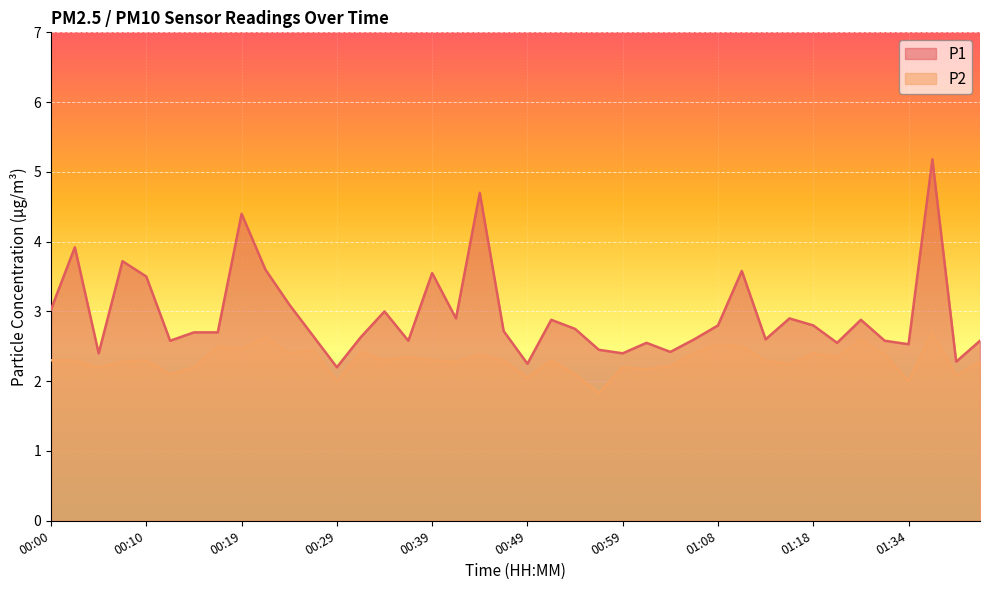

Where is P1 nearest to the value 3?

00:34